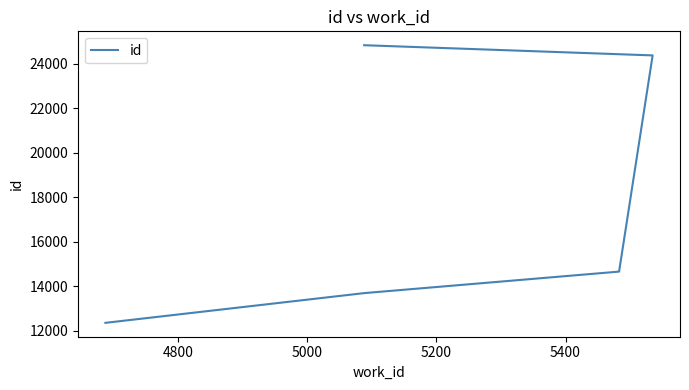

What is the average value?

17992